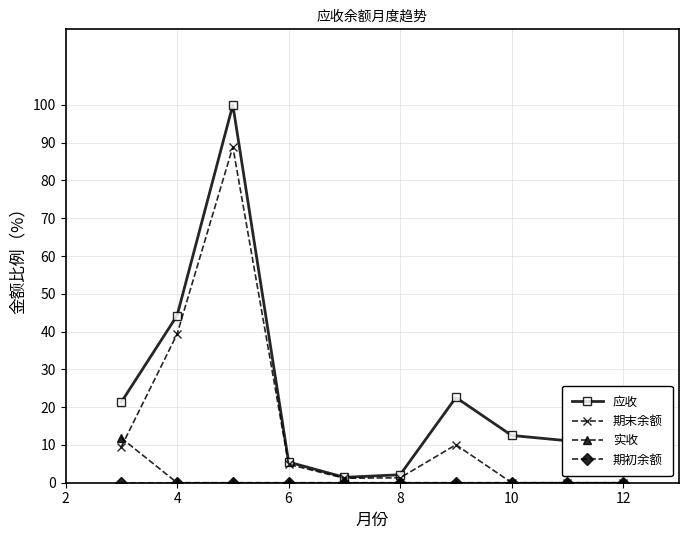

Which series has the largest total across all categories?

应收